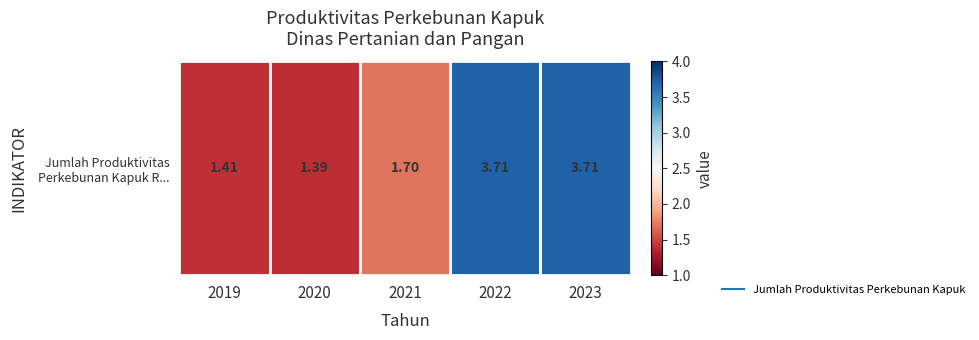

The value at 2019 is 0.5. True or false?

False